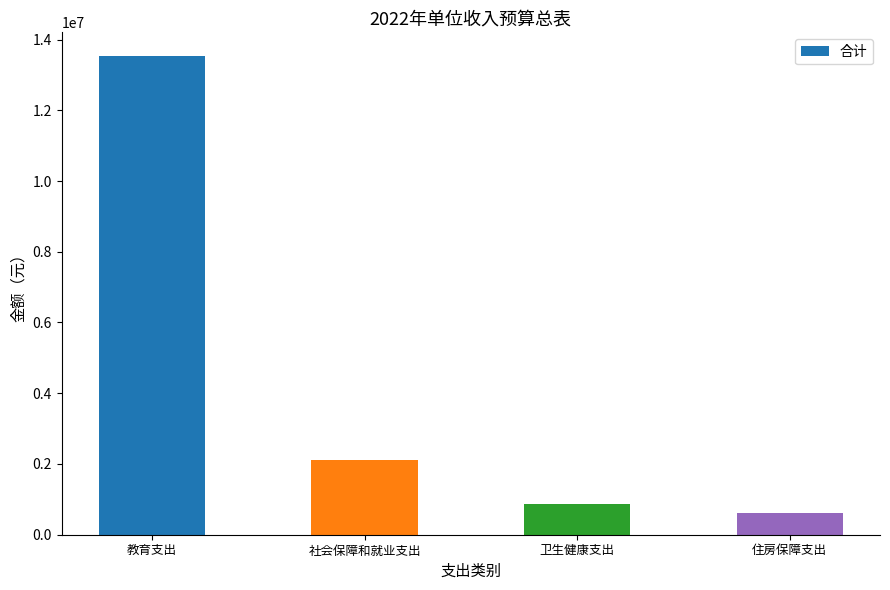

Count the number of data series in this chart.

1